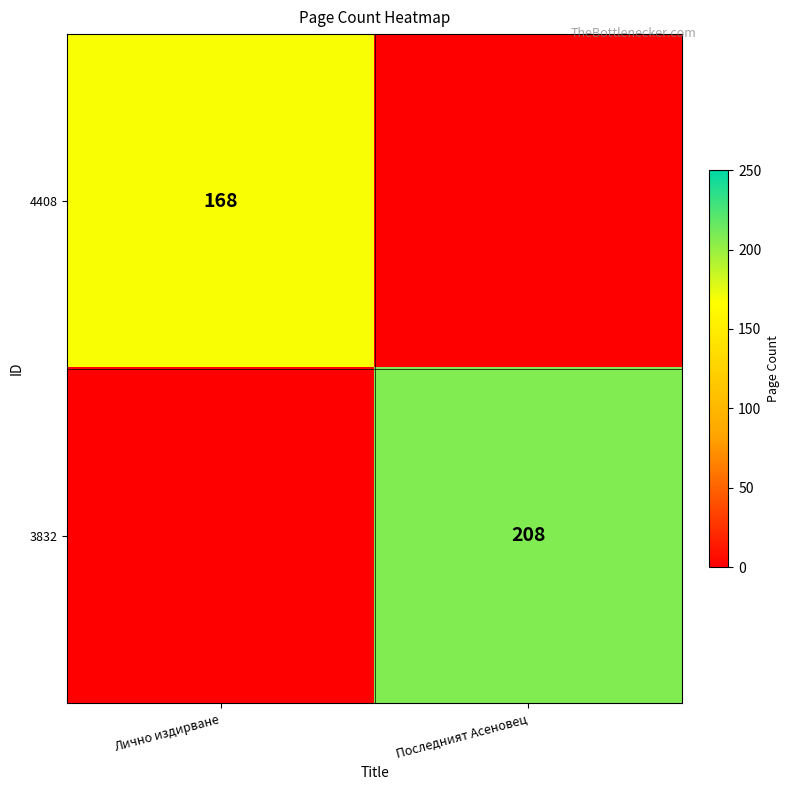

At how many categories does at least one series exceed 187?

1